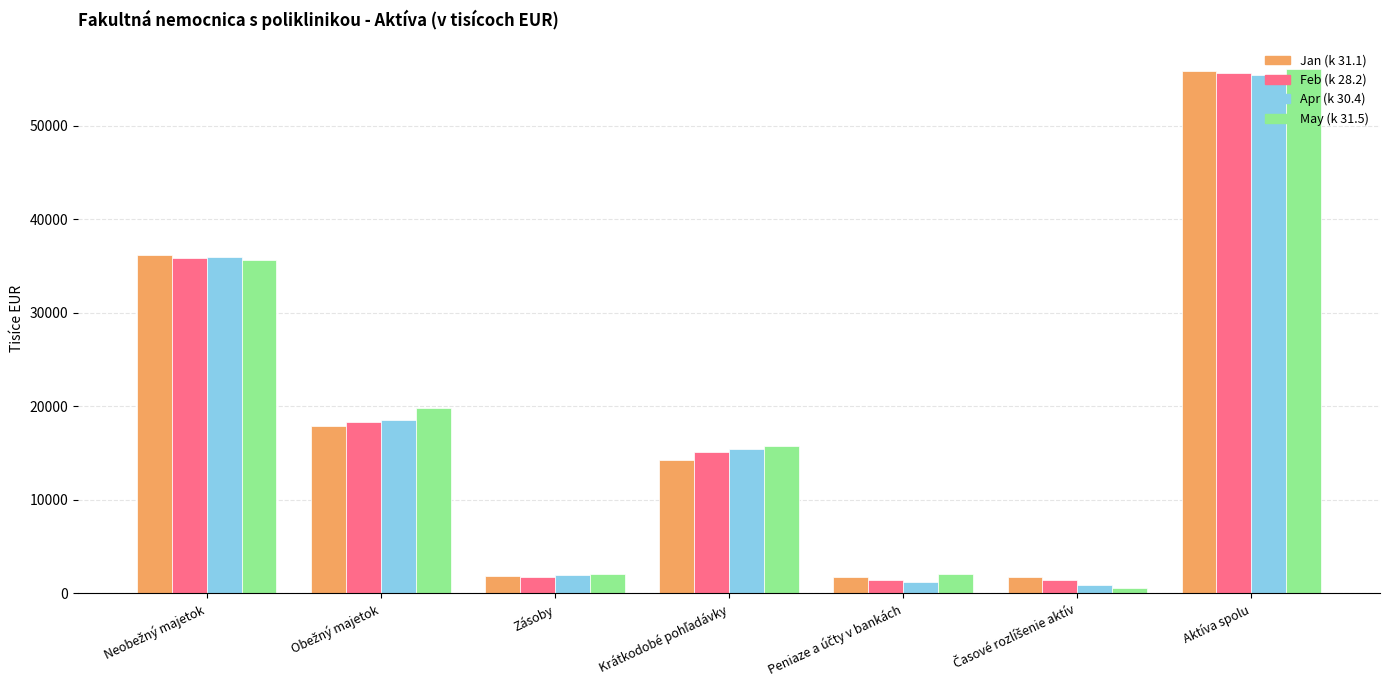

What is the average value of the Jan (k 31.1) series?

18532